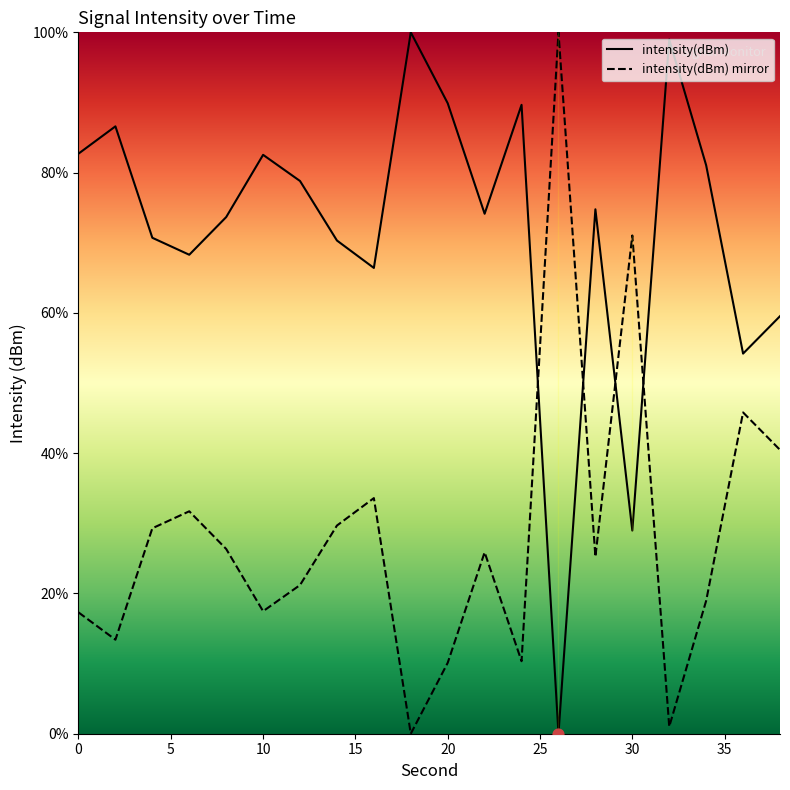

What is the ratio of the value at 16 to the value at 32?

0.7